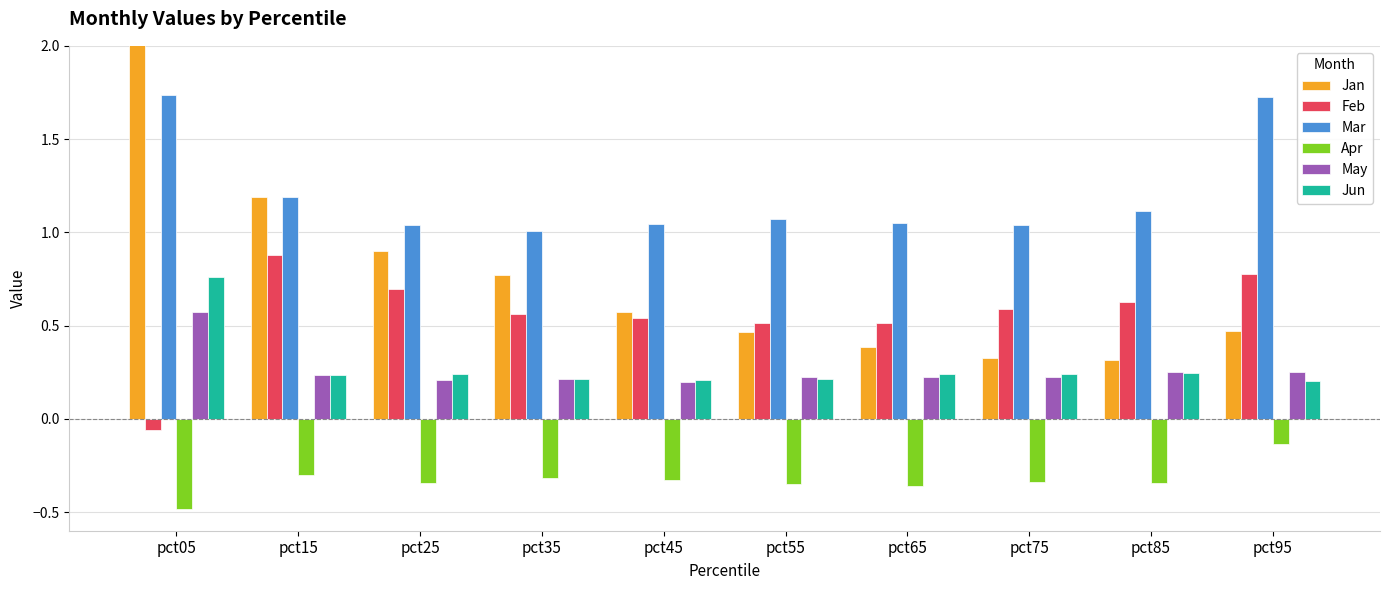

Is the value of Jan at pct15 greater than the value of Mar at pct45?

Yes